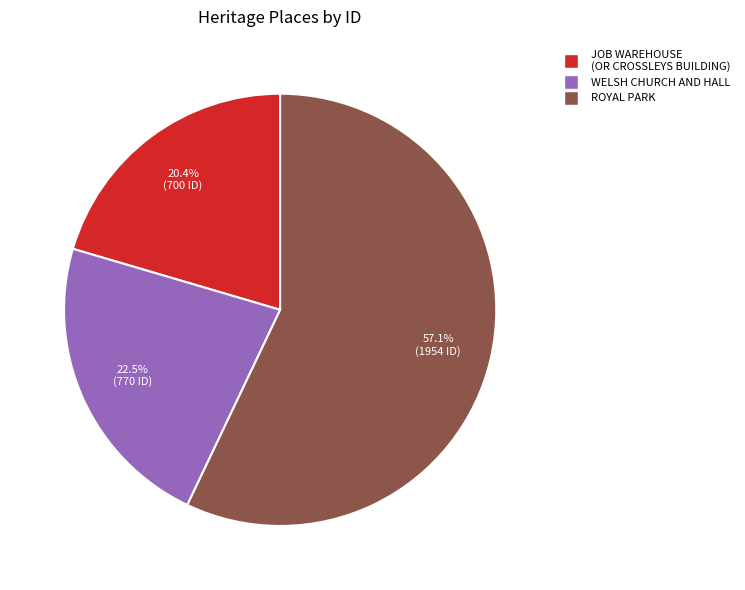

Rank the categories by value from highest to lowest.

ROYAL PARK, WELSH CHURCH AND HALL, JOB WAREHOUSE (OR CROSSLEYS BUILDING)